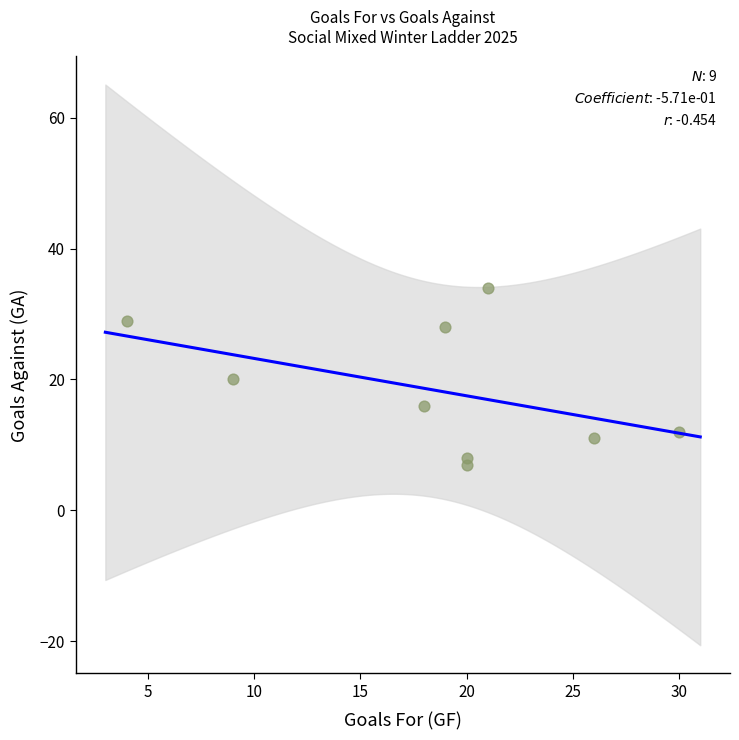

What is the average Y value?

18